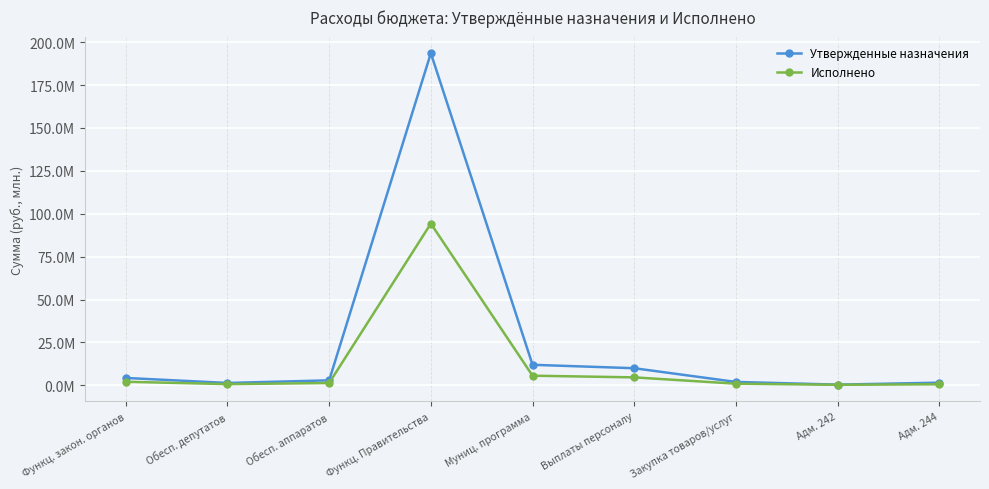

The Исполнено series shows 722002.6 at Обесп. депутатов. True or false?

True